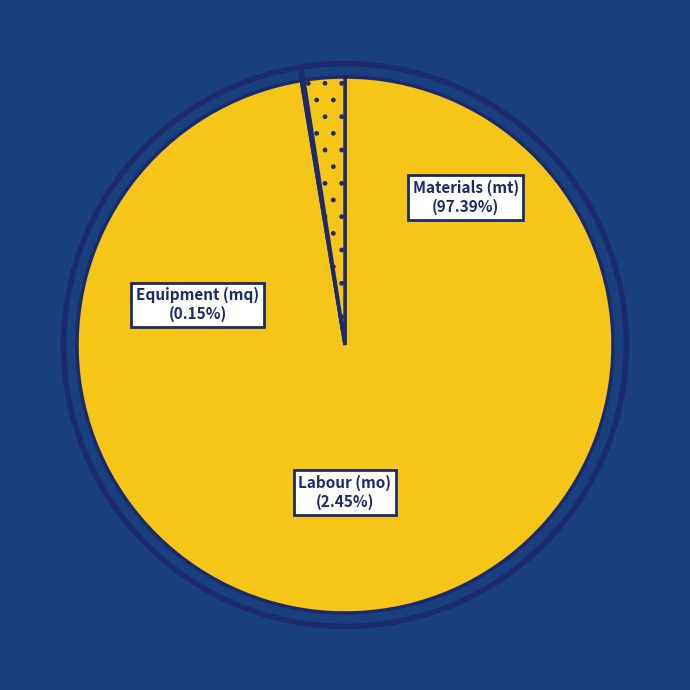

Which has a higher value, mq06hor010 or mt07ame100hgh?

mt07ame100hgh